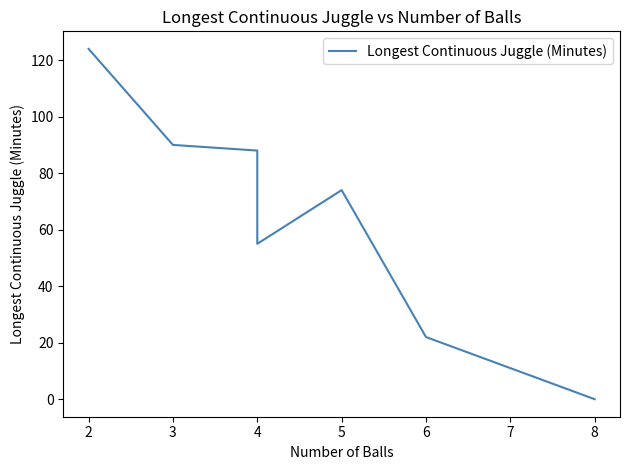

What is the average value?

65